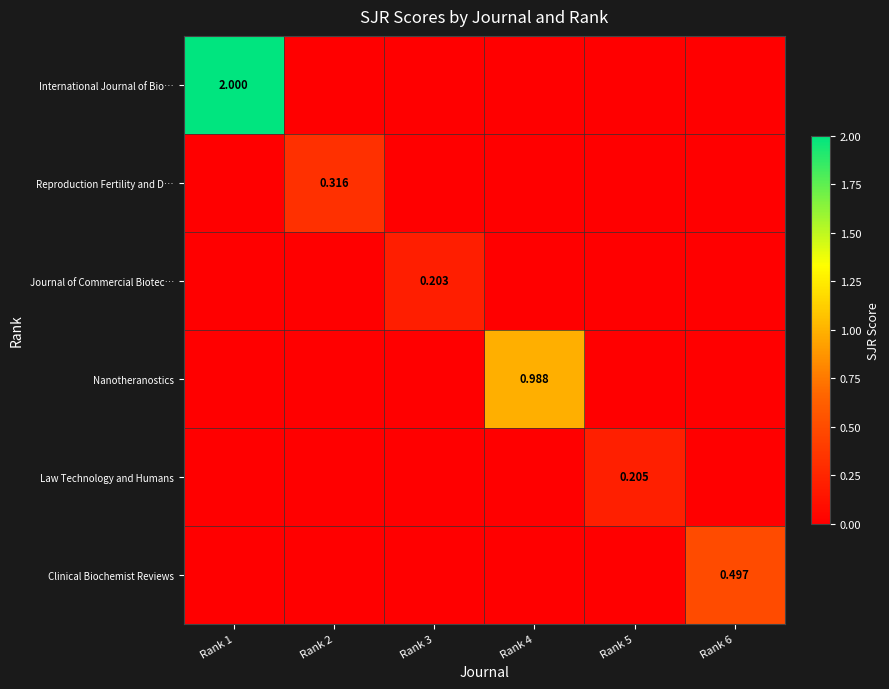

Is it true that Clinical Biochemist Reviews equals -0.3 at Rank 5?

False